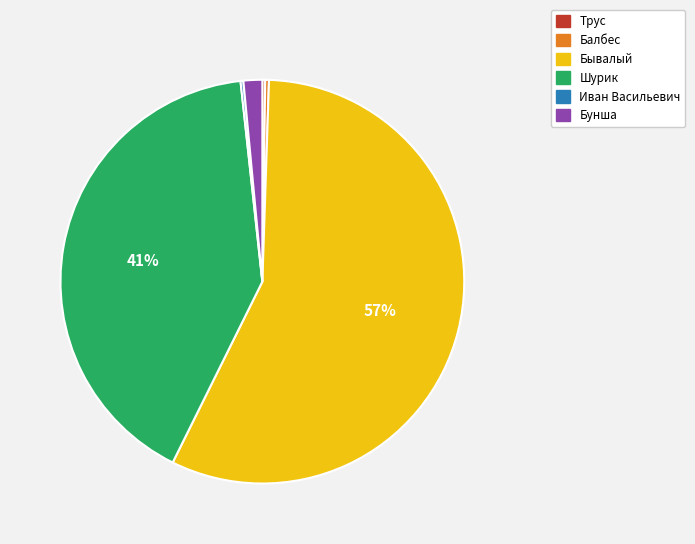

Is Бунша the majority of the pie?

No